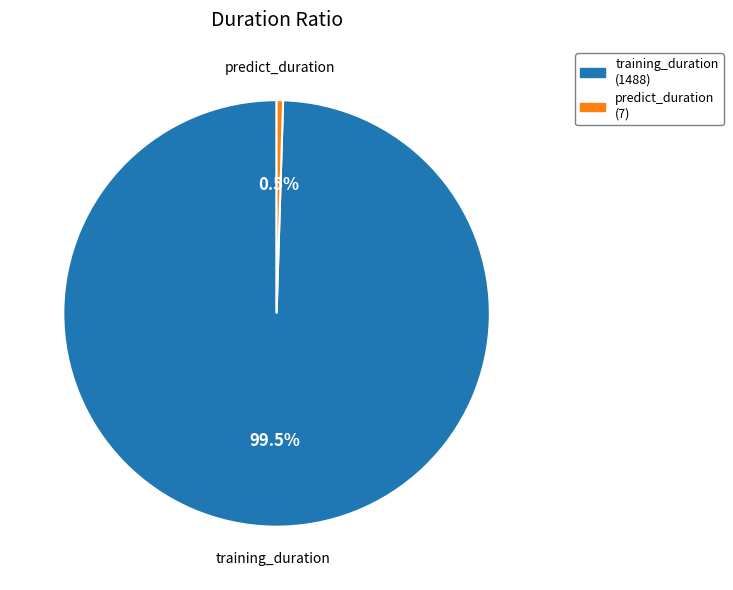

How many slices are in this pie chart?

2